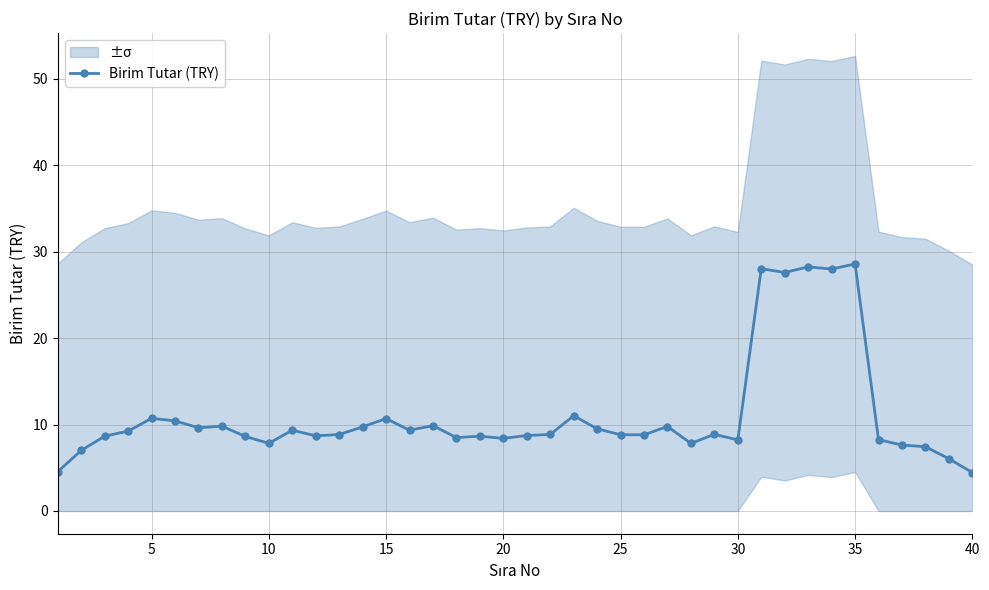

What is the highest value of the Birim Tutar (TRY) series?

28.6